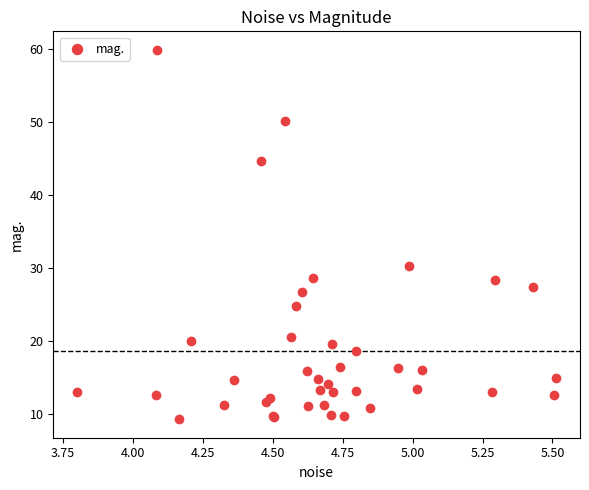

What Y value in the scatter plot is closest to 34?

30.3